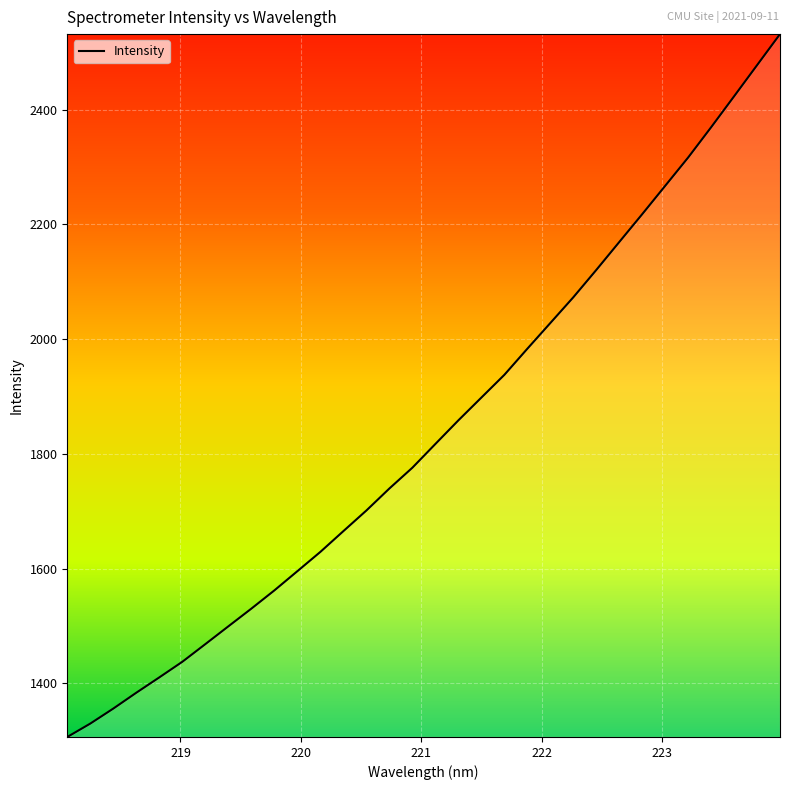

What is the minimum value shown in the chart?

1306.4